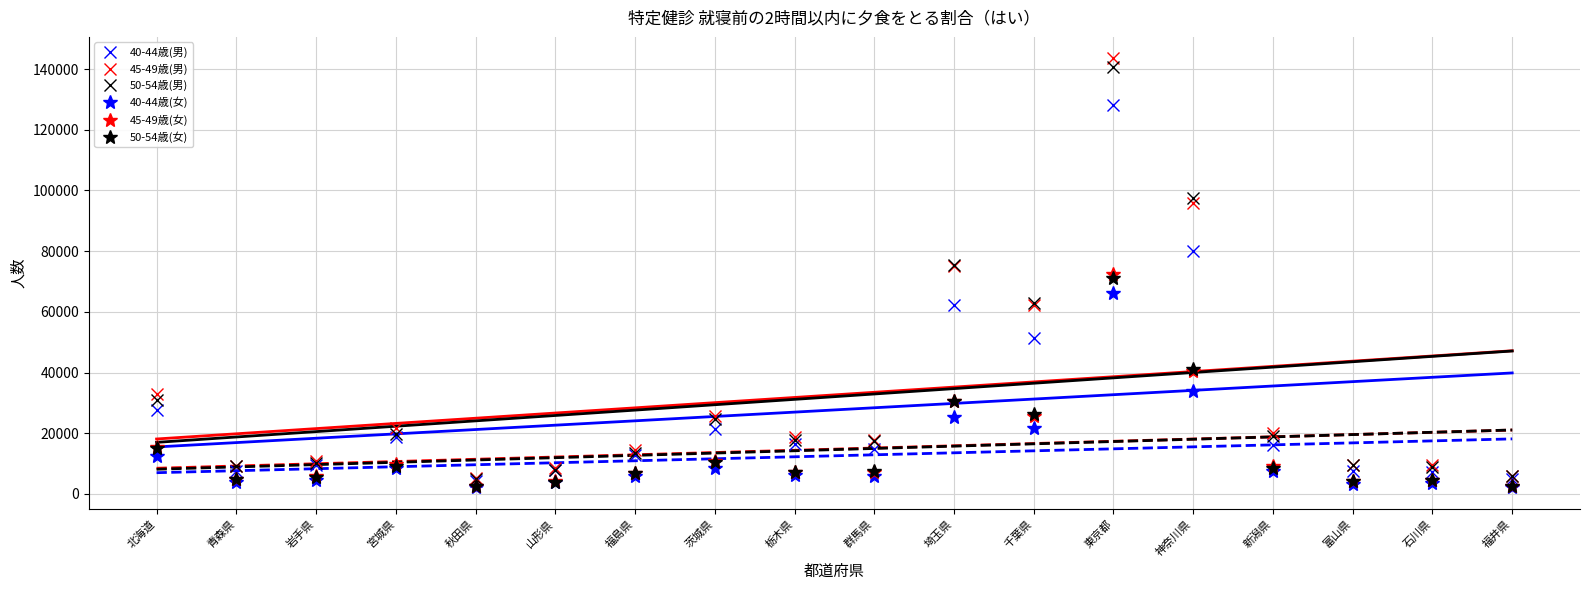

True or false: 50-54歳(男) has a value of 104927 at 千葉県.

False